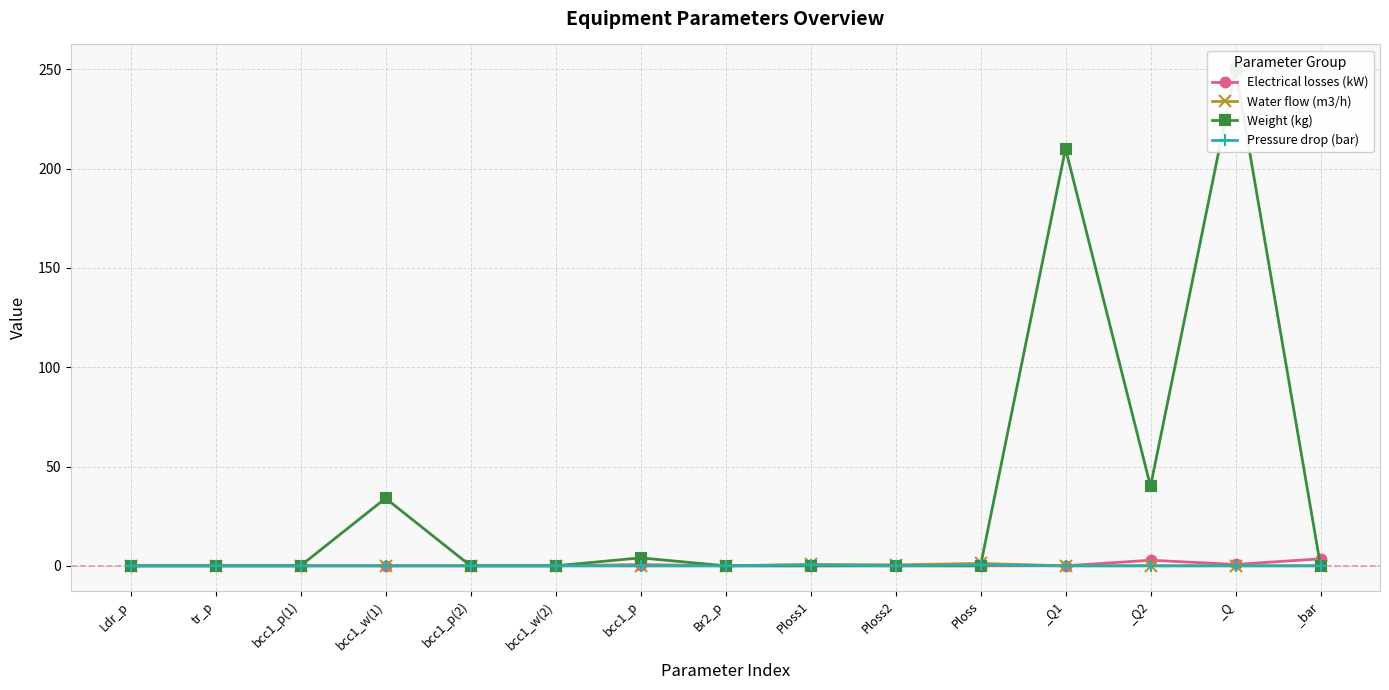

What is the value of the Weight (kg) point at the 13th from the left?

40.0